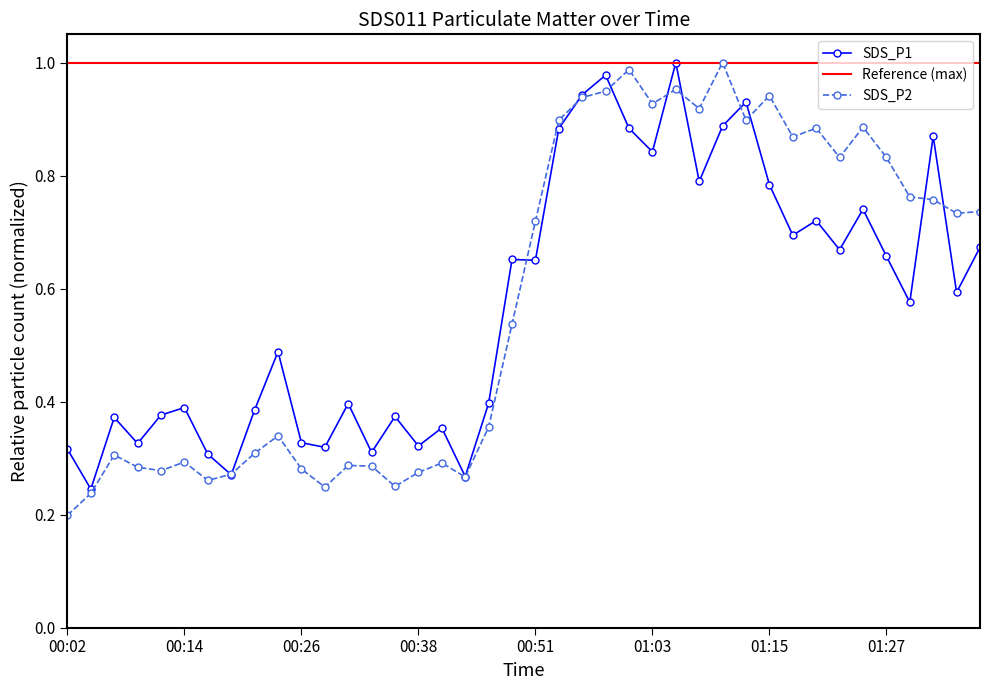

In SDS_P2, how many points are higher than both neighbors (excluding endpoints)?

11